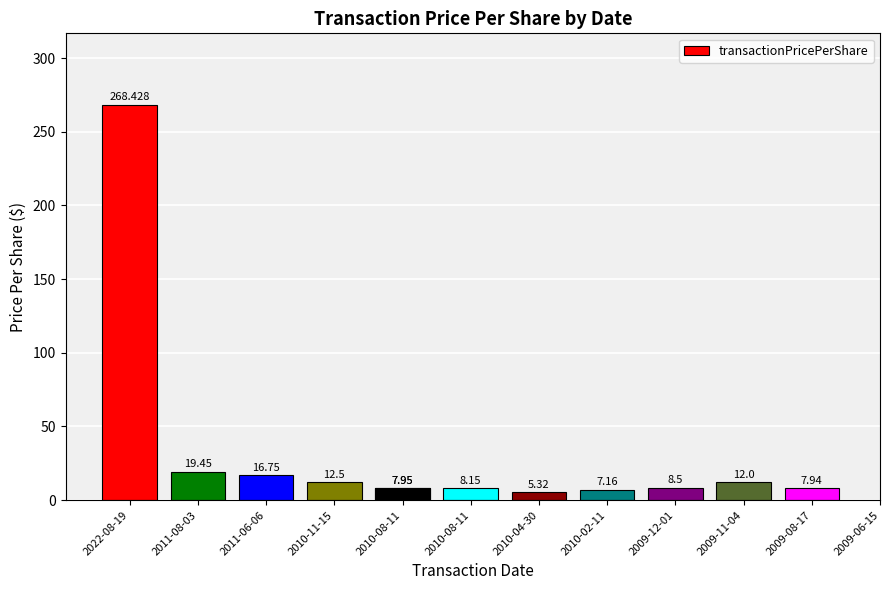

How many categories are shown in the chart?

12